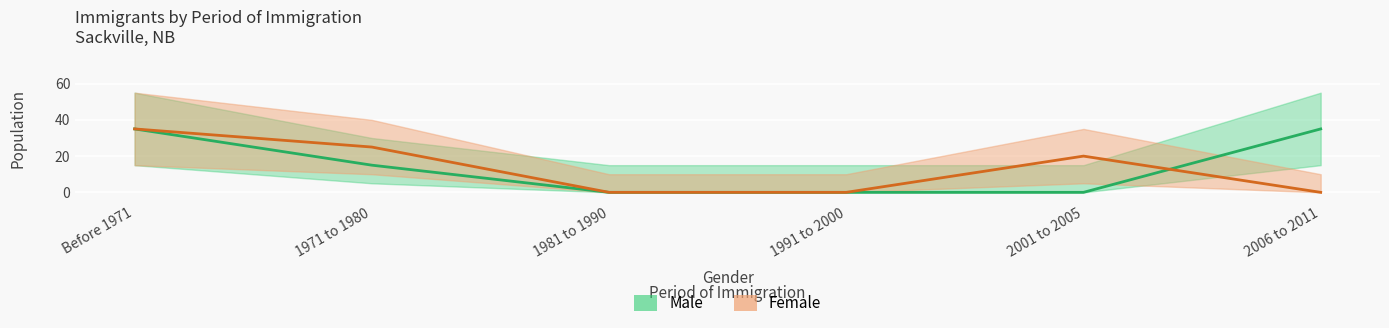

What is the maximum value shown in the chart?

35